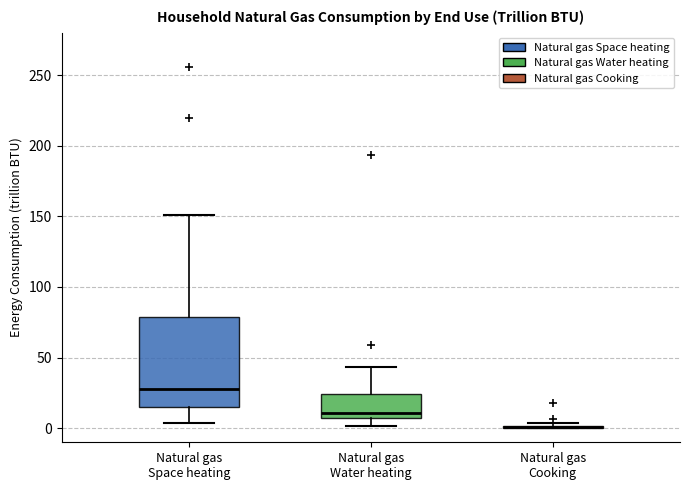

Reading left to right, transcribe this box plot: for each box, give where its median line is, the range the box spans, and where its two whiskers end, as read against the y-axis. The values are not printed on the chart, so give them approximately, as read against the axis.

Natural gas Space heating: median 30, box 15 to 80, whiskers 5 to 150
Natural gas Water heating: median 10, box 5 to 25, whiskers 0 to 45
Natural gas Cooking: box collapsed to a line at 0, whiskers 0 to 5